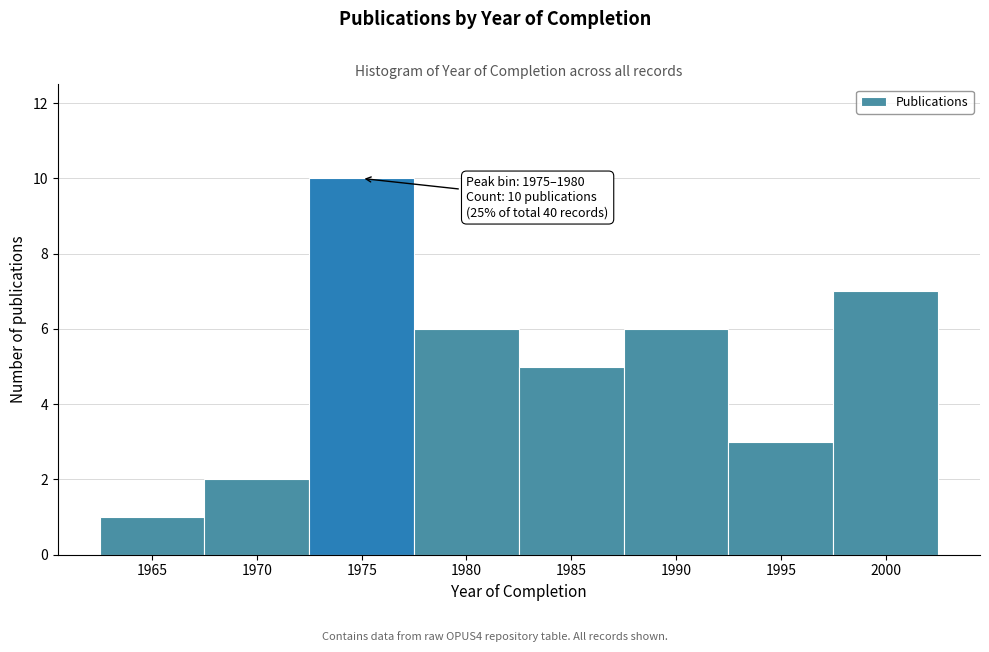

Reading left to right, extract all data points from this chart.

1	2	10	6	5	6	3	7